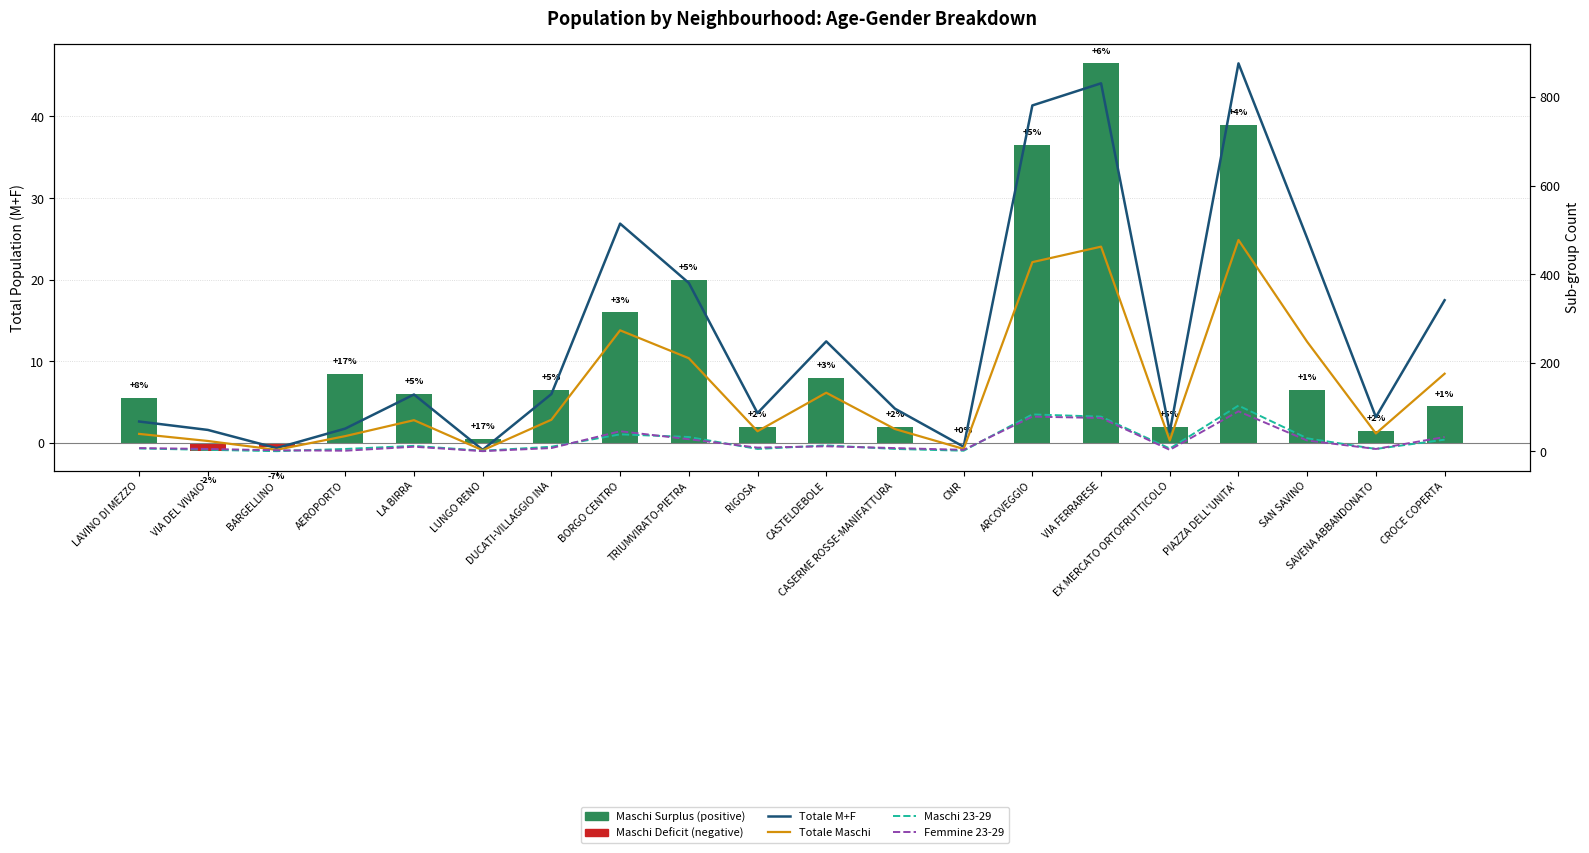

Rank the series by their maximum value, from lowest to highest.

Maschi Surplus vs. Half Total, Femmine 23-29, Maschi 23-29, Totale Maschi, Totale M+F